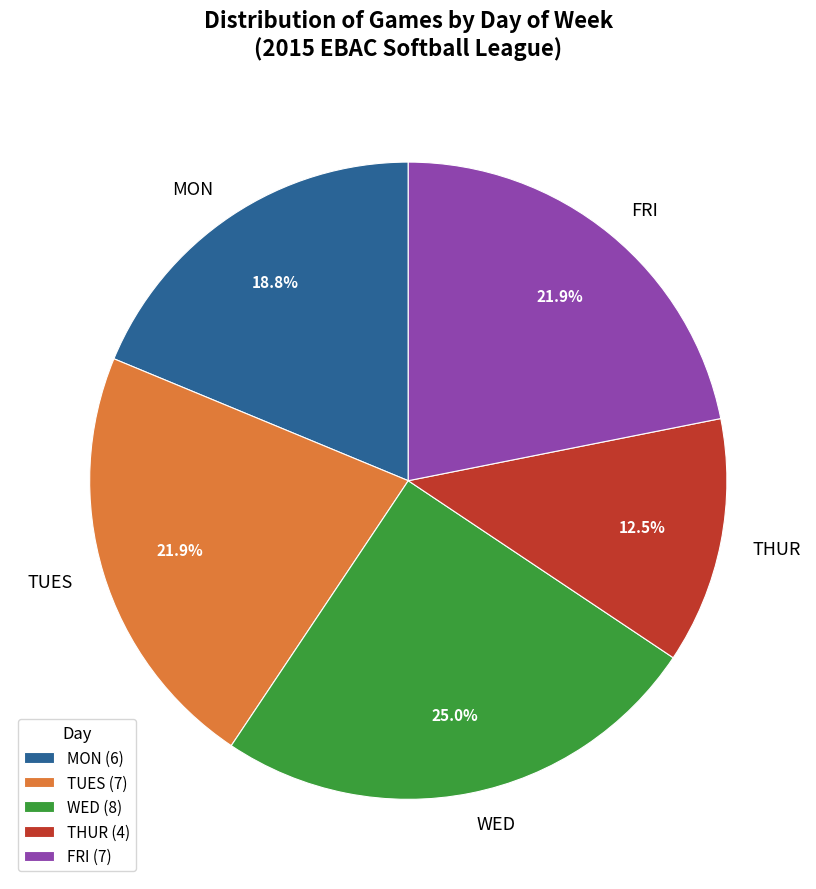

What is the total percentage of THUR and WED?

37.5%